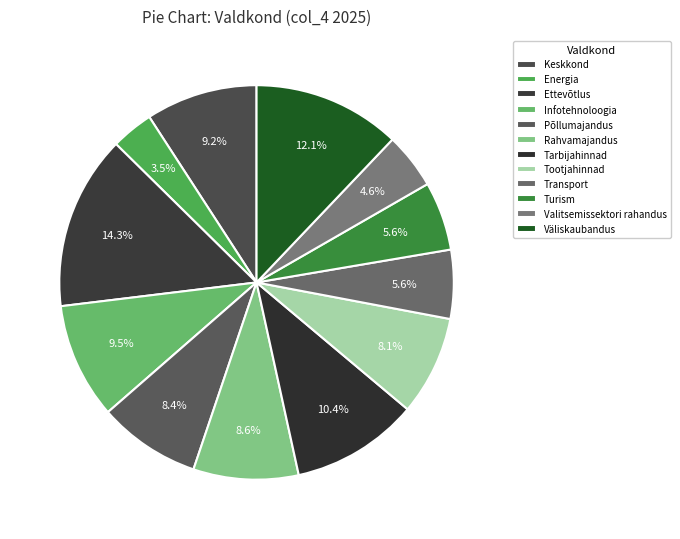

What is the change in value from Põllumajandus to Tarbijahinnad?

+217